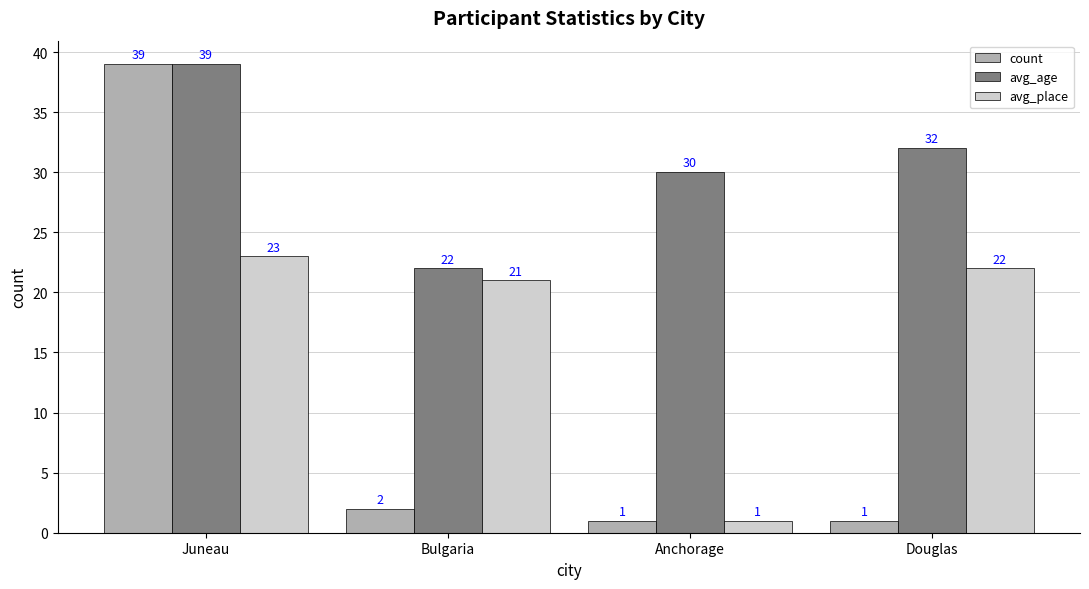

What is the difference between the count values at Douglas and Juneau?

38